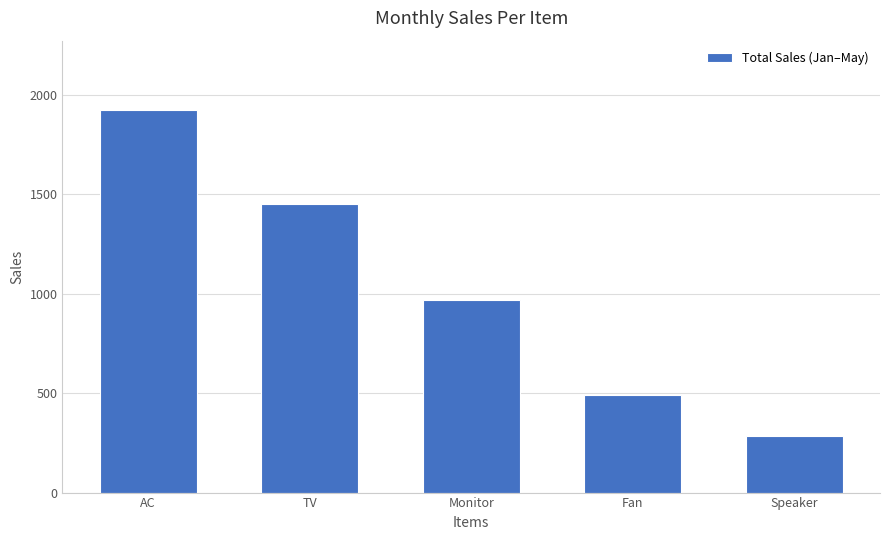

How many values are between 490 and 1450?

3